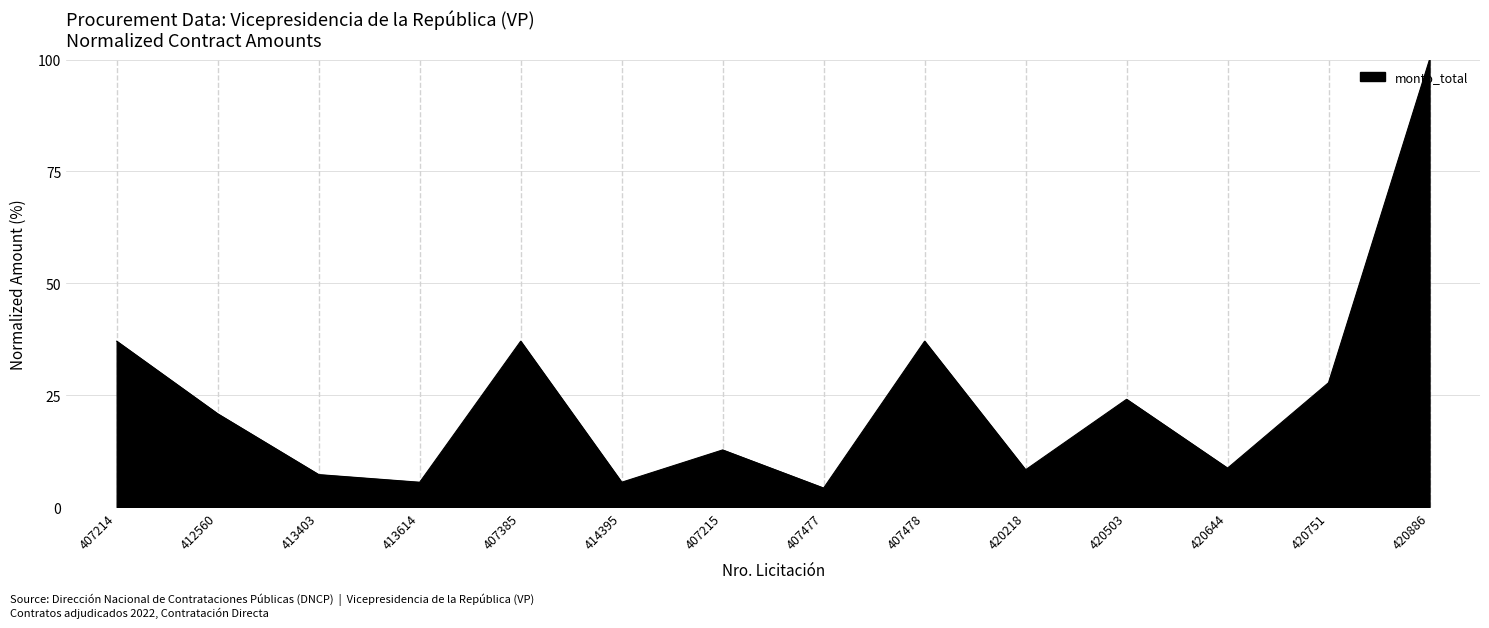

Approximately how many times larger is the value at 407385 compared to 420886?

0.4